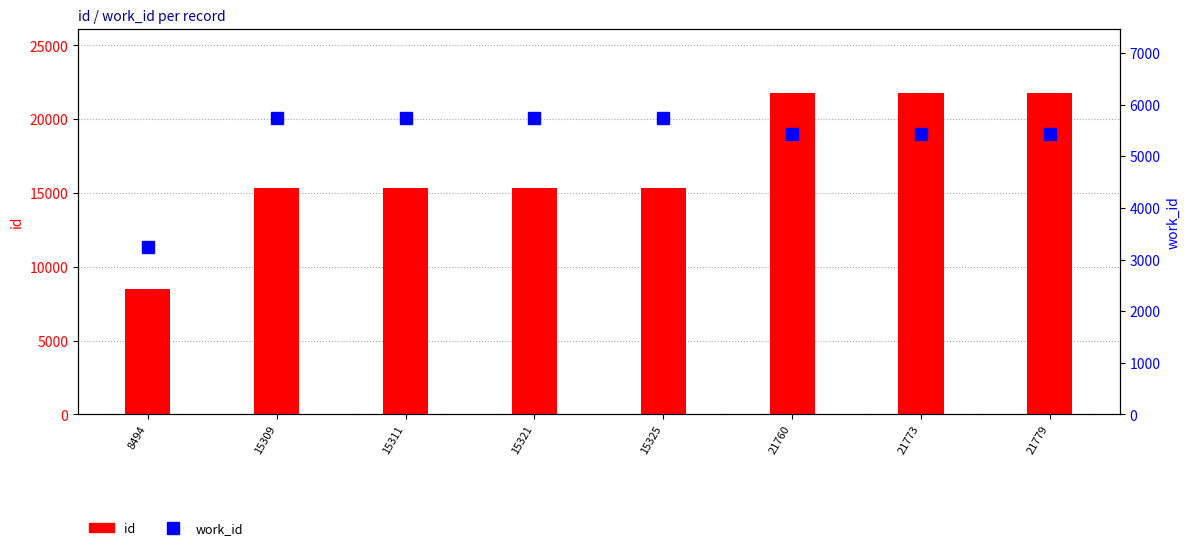

The value of id at 15321 is 15321. True or false?

True